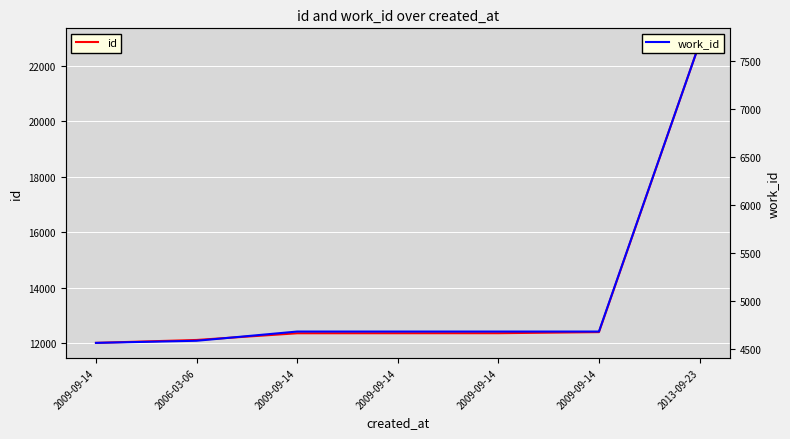

At which category is the sum across all series the highest?

2013-09-23